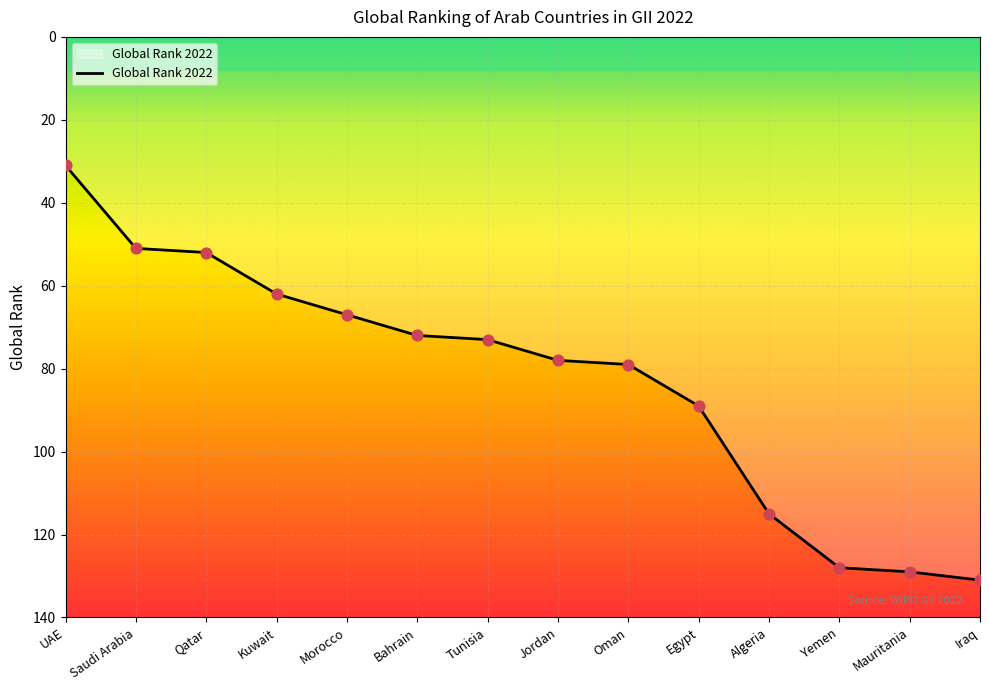

What is the change in value from Qatar to Egypt?

+37